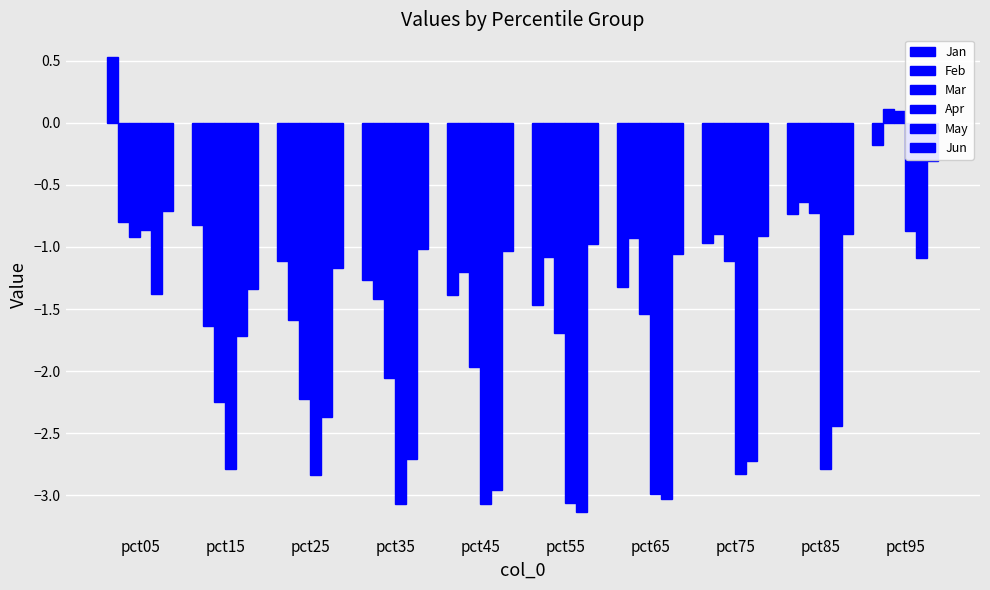

Between pct05 and pct65, which is larger?

pct05